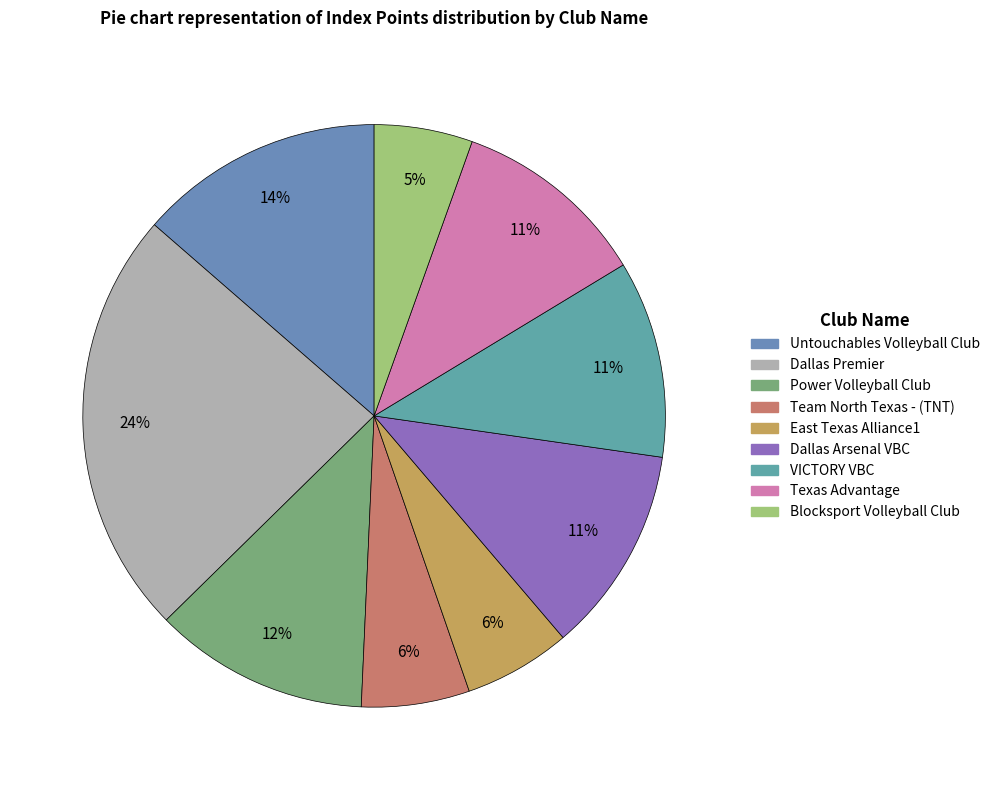

Is the sum of Team North Texas - (TNT) and Untouchables Volleyball Club greater than half?

No